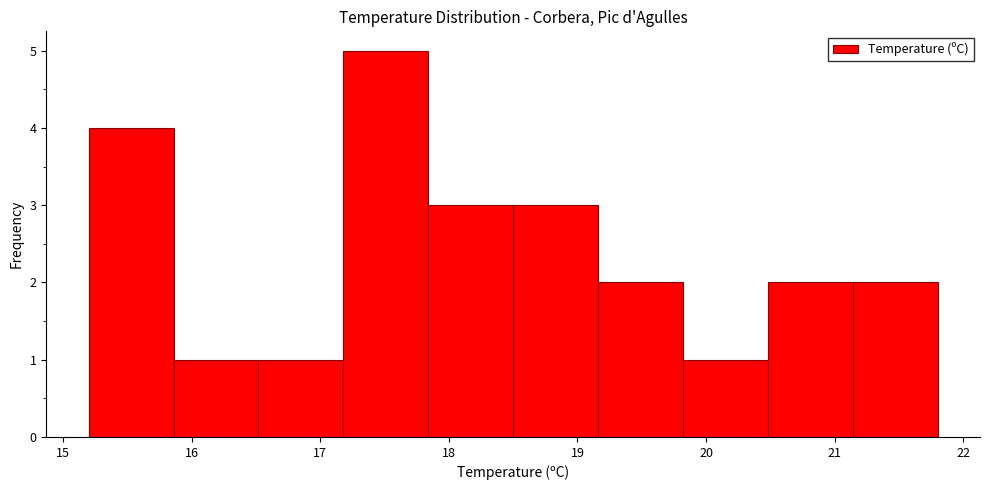

How tall is the bar that spans 20.48 to 21.14 on the x-axis? Neither the bar edges nor the heights are printed on the chart, so give them approximately, as read against the axes.

2